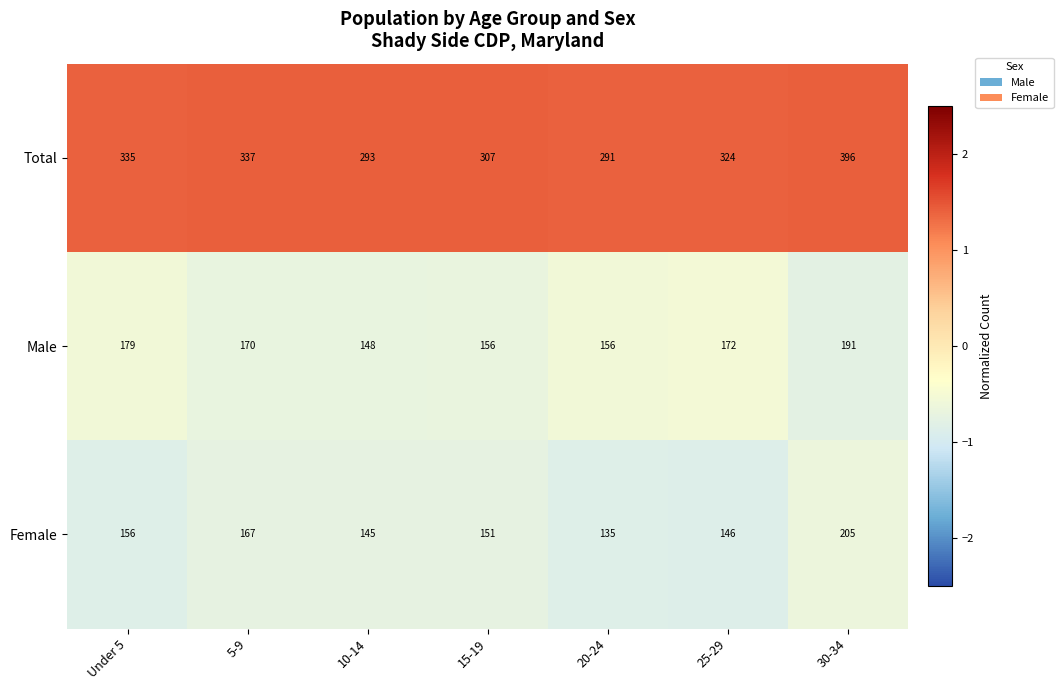

What is the average value of the Female series?

158